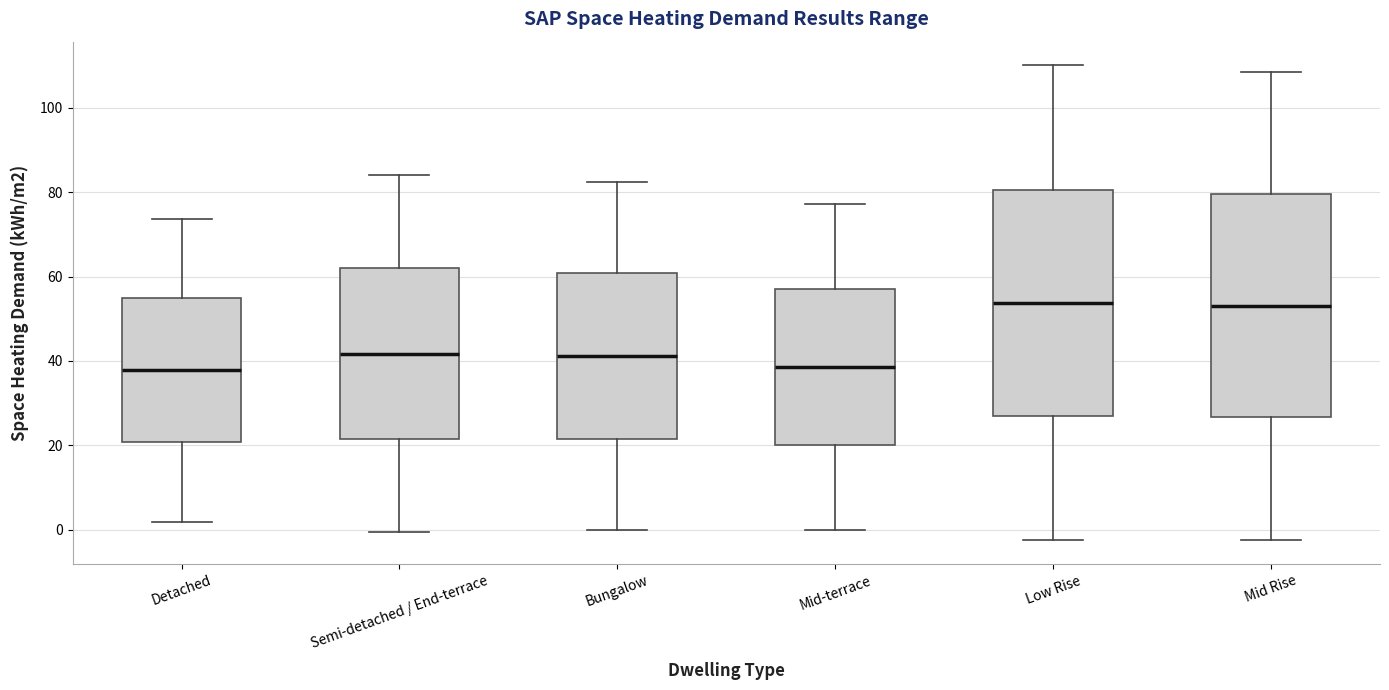

Reading left to right, read every box against the y-axis: the position of its median line, the range the box covers, and the ends of its whiskers. The values are not printed on the chart, so give them approximately, as read against the axis.

Detached: median 38, box 20 to 54, whiskers 2 to 74
Semi-detached / End-terrace: median 42, box 22 to 62, whiskers 0 to 84
Bungalow: median 42, box 22 to 60, whiskers 0 to 82
Mid-terrace: median 38, box 20 to 56, whiskers 0 to 78
Low Rise: median 54, box 26 to 80, whiskers -2 to 110
Mid Rise: median 54, box 26 to 80, whiskers -2 to 108